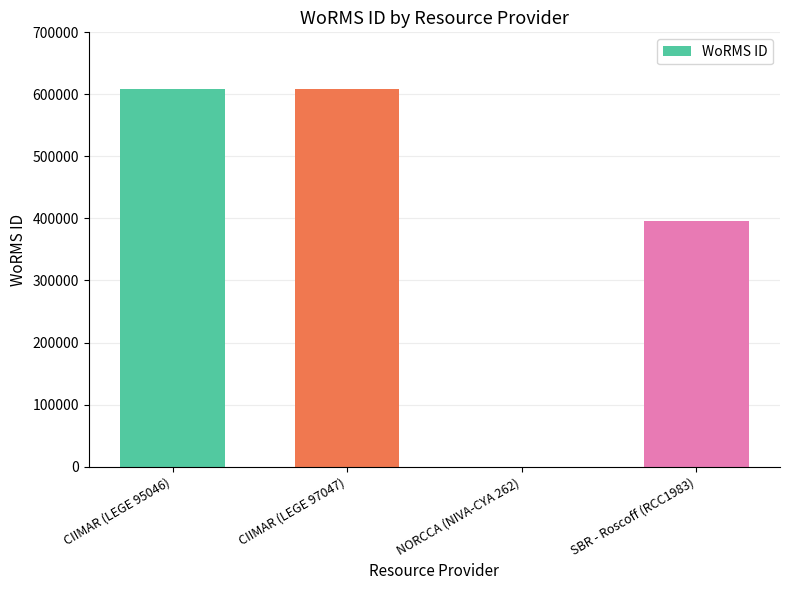

What is the sum of all values?

1614921